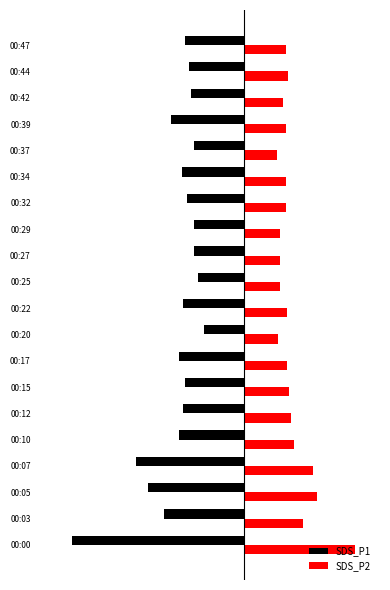

What are all the series names shown in the legend?

SDS_P1, SDS_P2